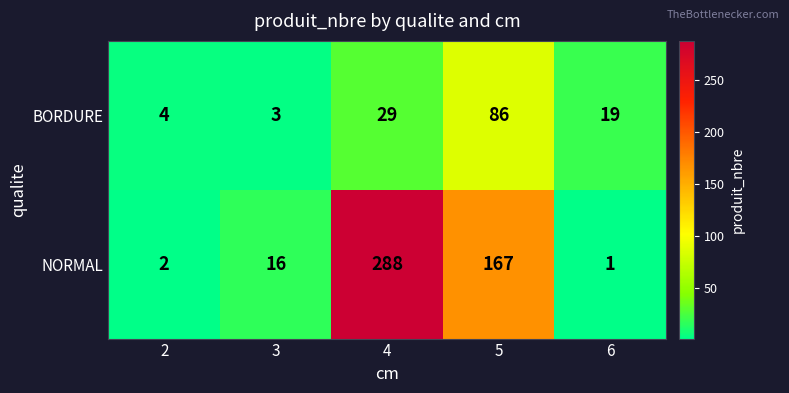

Which series changed the most between 3 and 5?

NORMAL